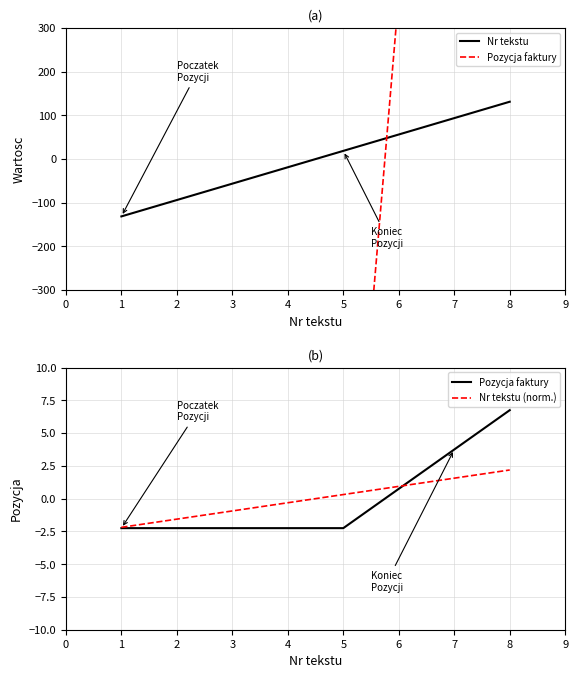

Reading left to right, extract all data points from this chart.

Nr tekstu: -131.2	-93.8	-56.2	-18.8	18.8	56.2	93.8	131.2
Pozycja faktury: -2.2	-2.2	-2.2	-2.2	-2.2	0.8	3.8	6.8
Nr tekstu (norm.): -2.2	-1.6	-0.9	-0.3	0.3	0.9	1.6	2.2